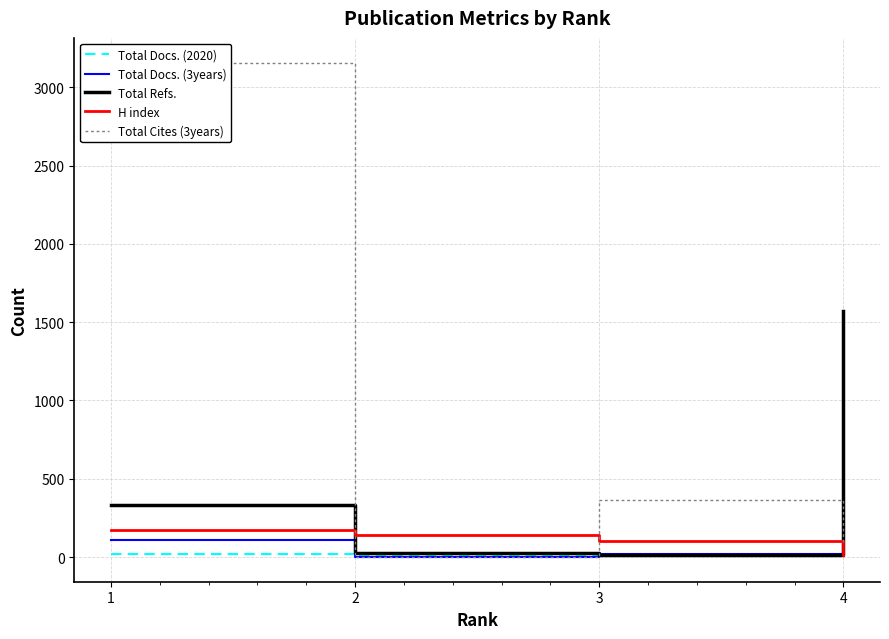

At which label is Total Docs. (2020) closest to 25?

1